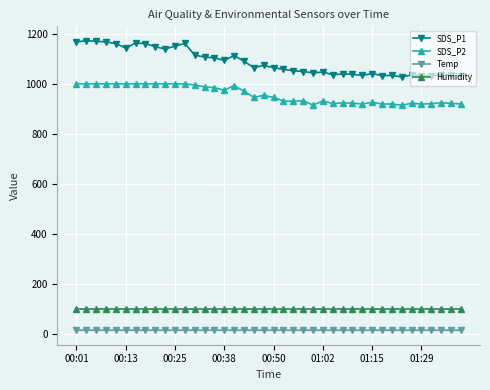

What is the average value of the Temp series?

16.0